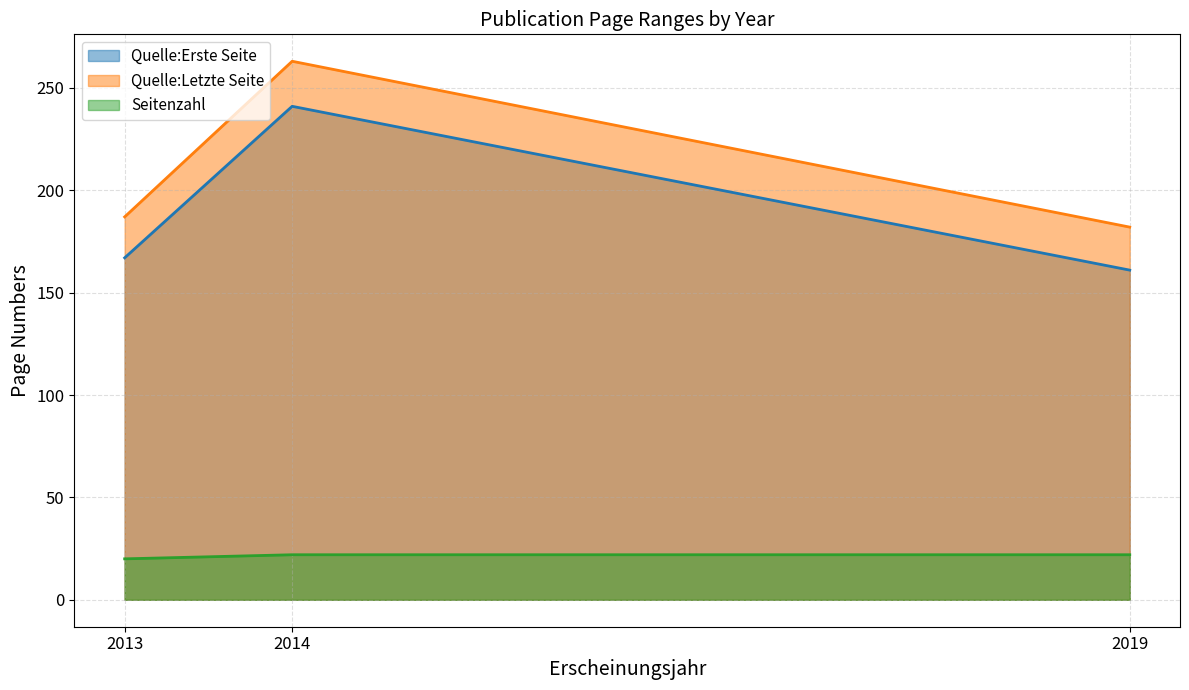

At which category is the sum across all series the highest?

2014